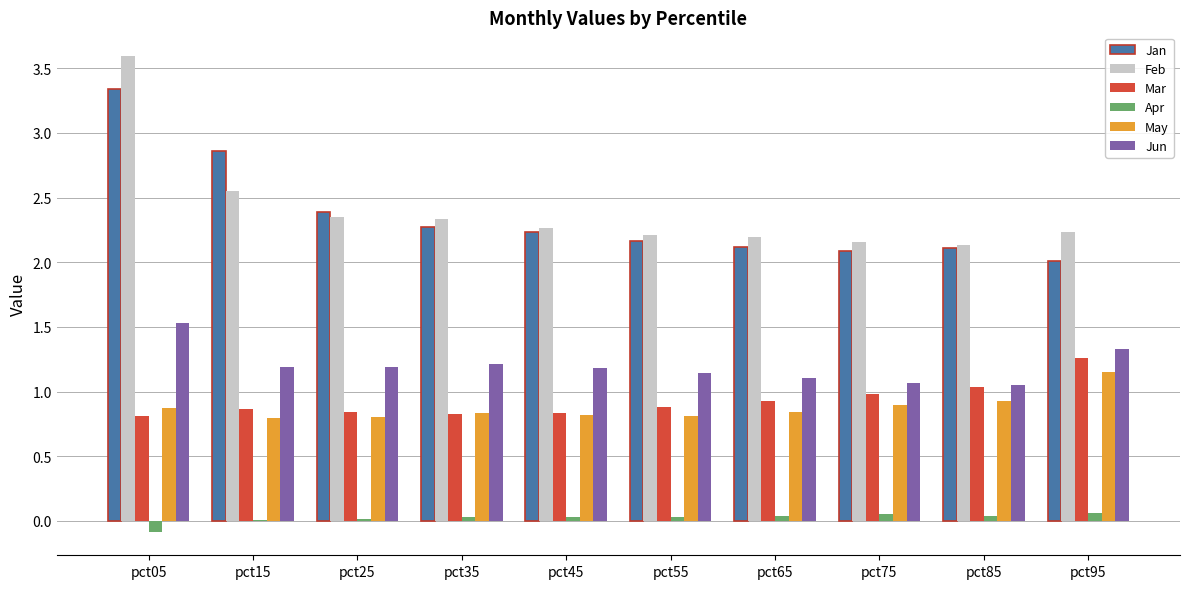

The May series shows 0.8 at pct45. True or false?

True